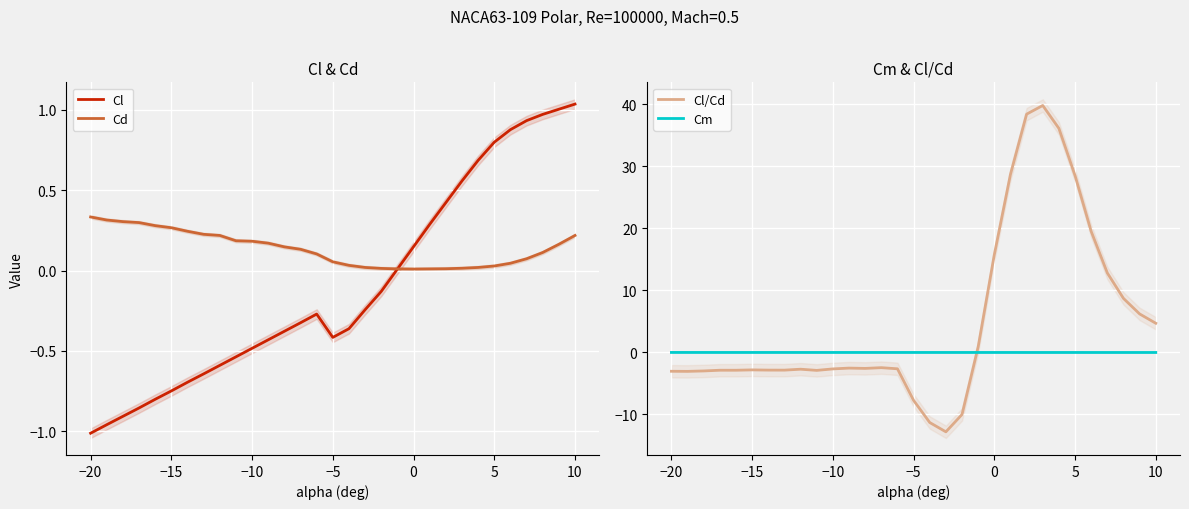

The Cl series shows -1.0 at −15. True or false?

False